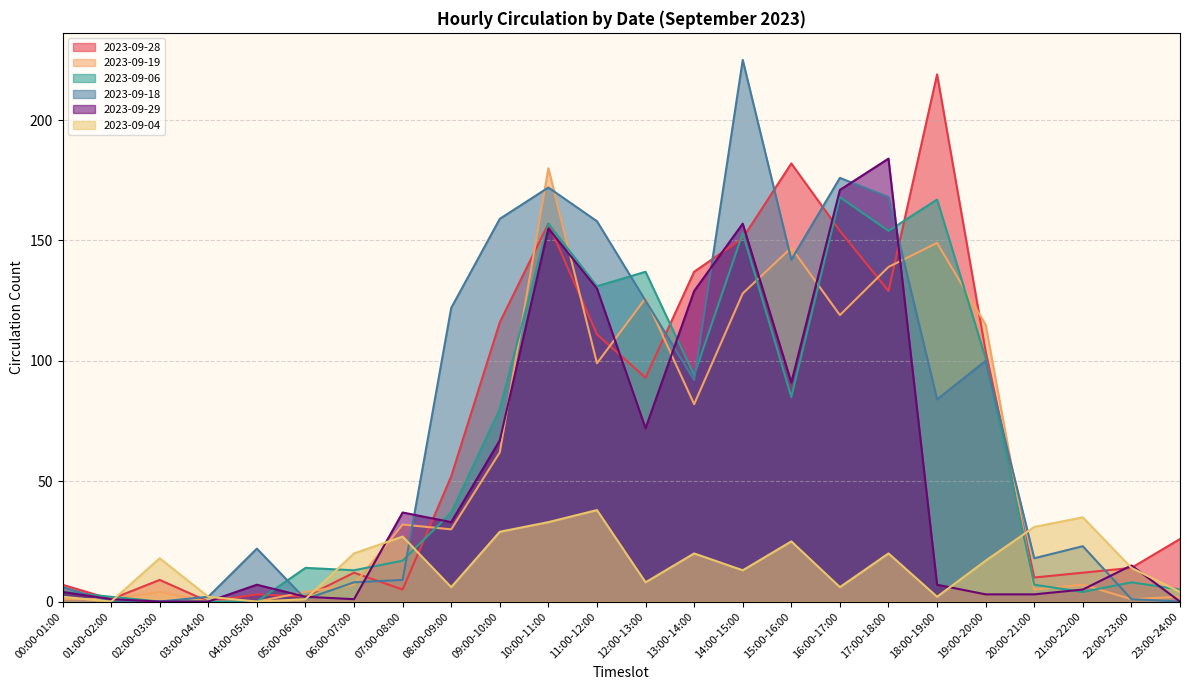

Which series ends up on top after the final intersection of 2023-09-29 and 2023-09-18?

2023-09-29